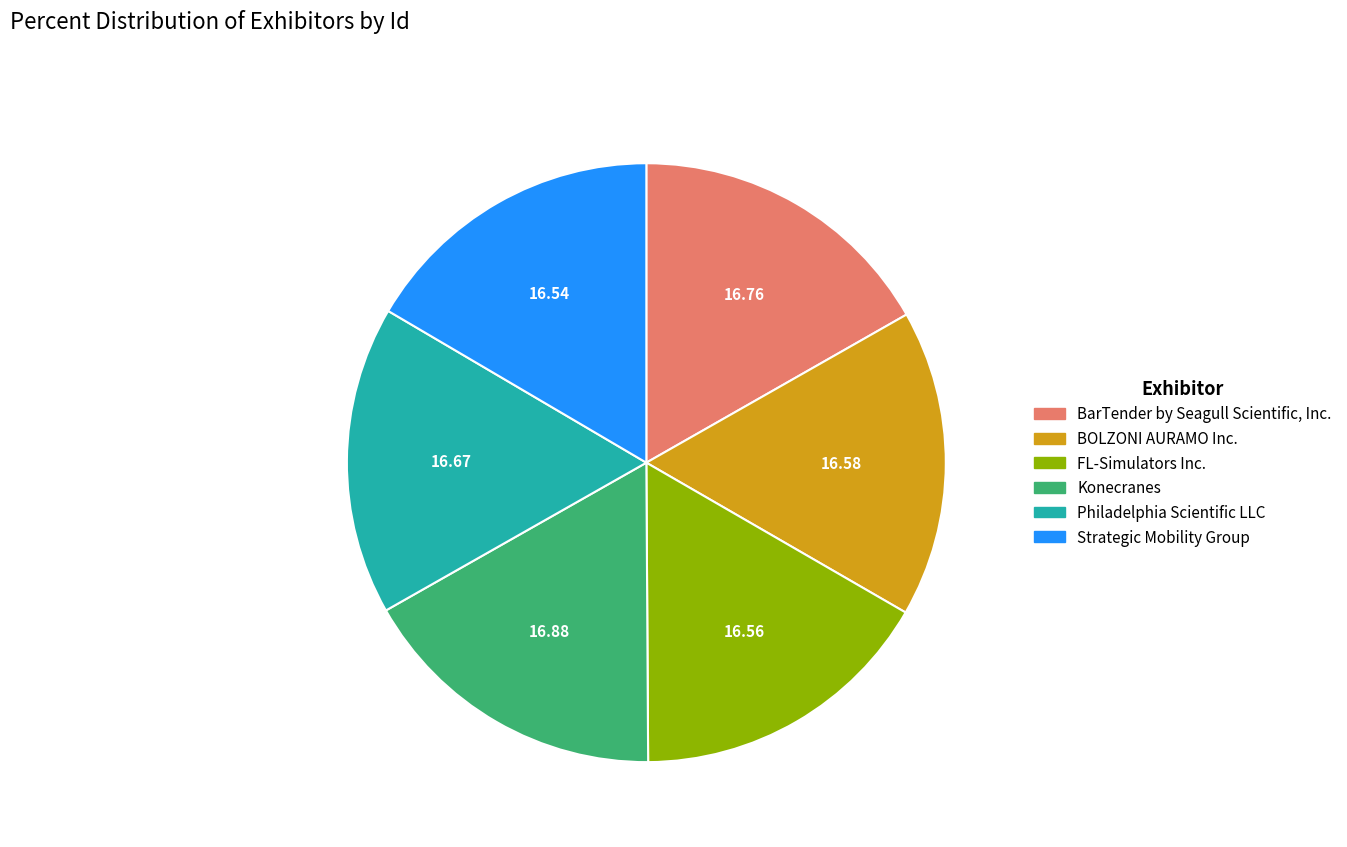

Combined, do Konecranes and FL-Simulators Inc. account for over 50%?

No